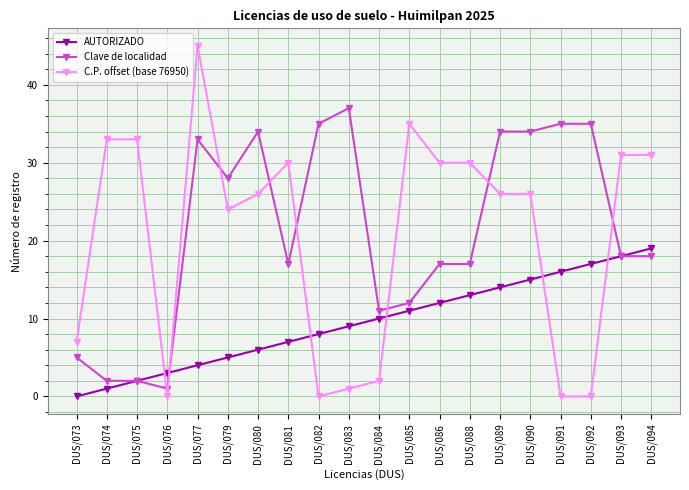

Rank the categories by AUTORIZADO value from lowest to highest.

DUS/073, DUS/074, DUS/075, DUS/076, DUS/077, DUS/079, DUS/080, DUS/081, DUS/082, DUS/083, DUS/084, DUS/085, DUS/086, DUS/088, DUS/089, DUS/090, DUS/091, DUS/092, DUS/093, DUS/094